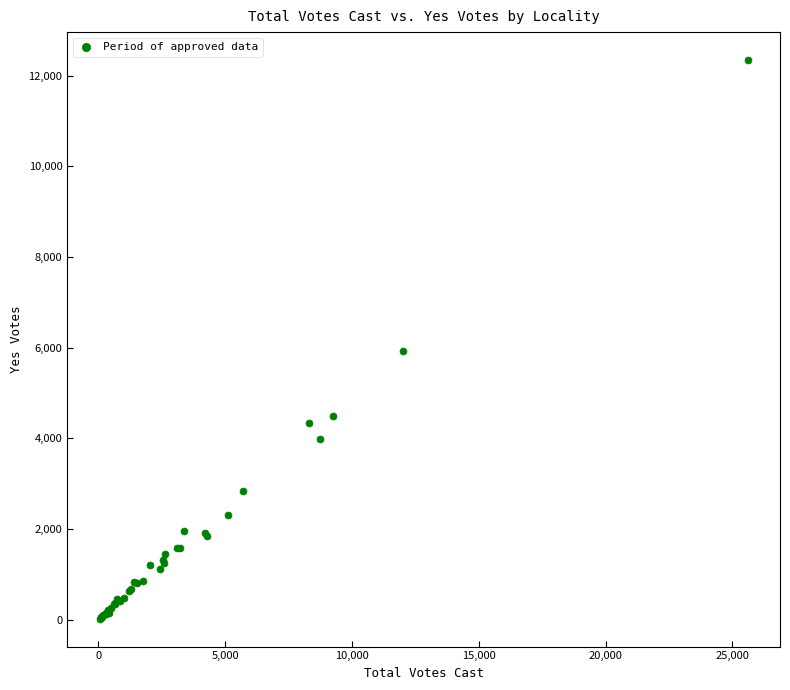

What Y value in the scatter plot is closest to 6184?

5935